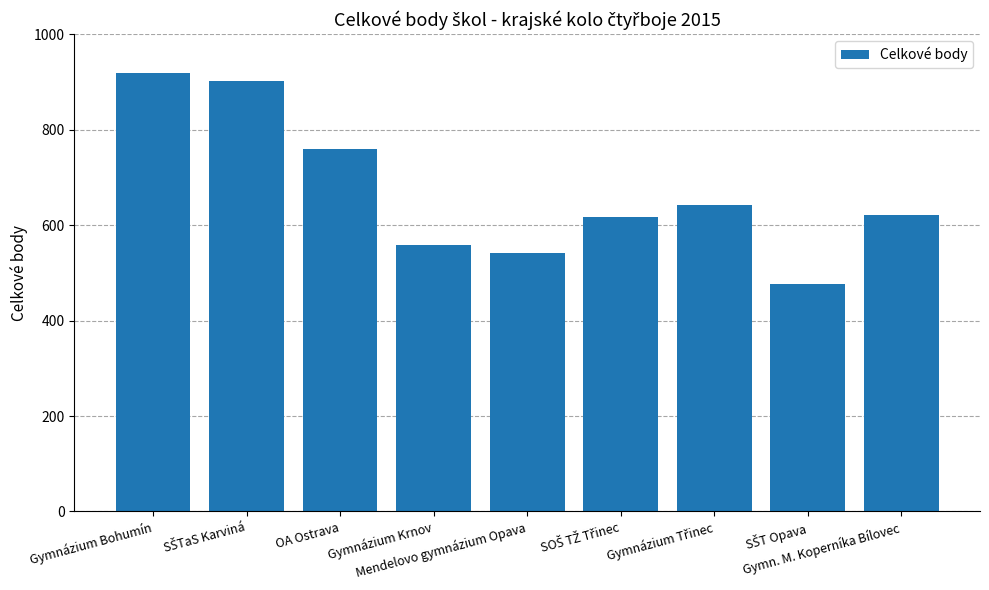

What is the difference between the maximum and minimum values?

441.0